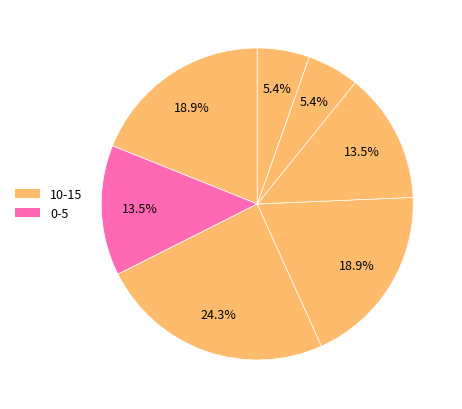

Count the number of slices in the pie.

7